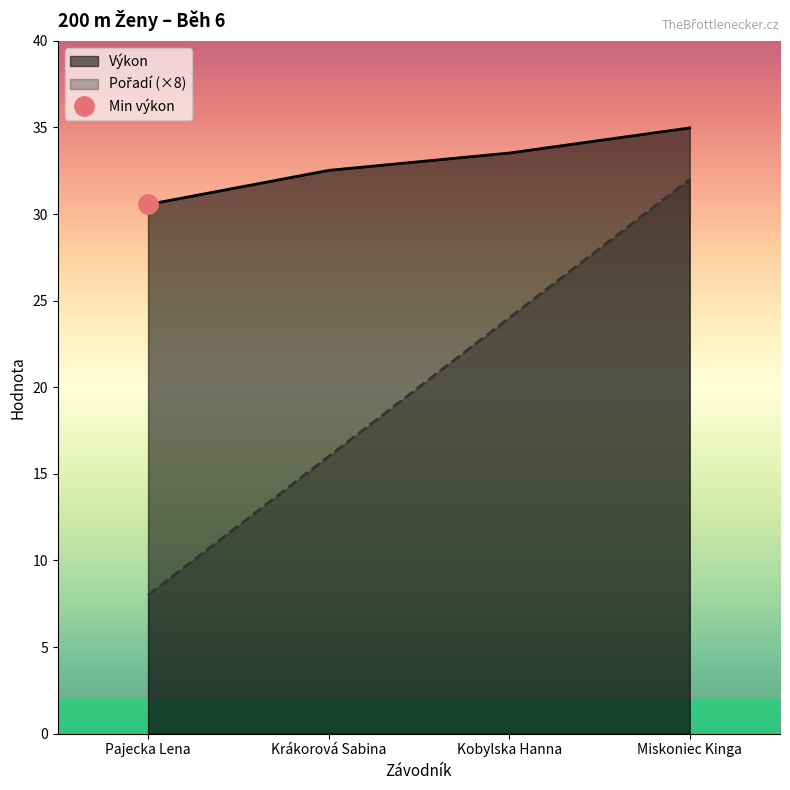

Where is Pořadí nearest to the value 20?

Krákorová Sabina